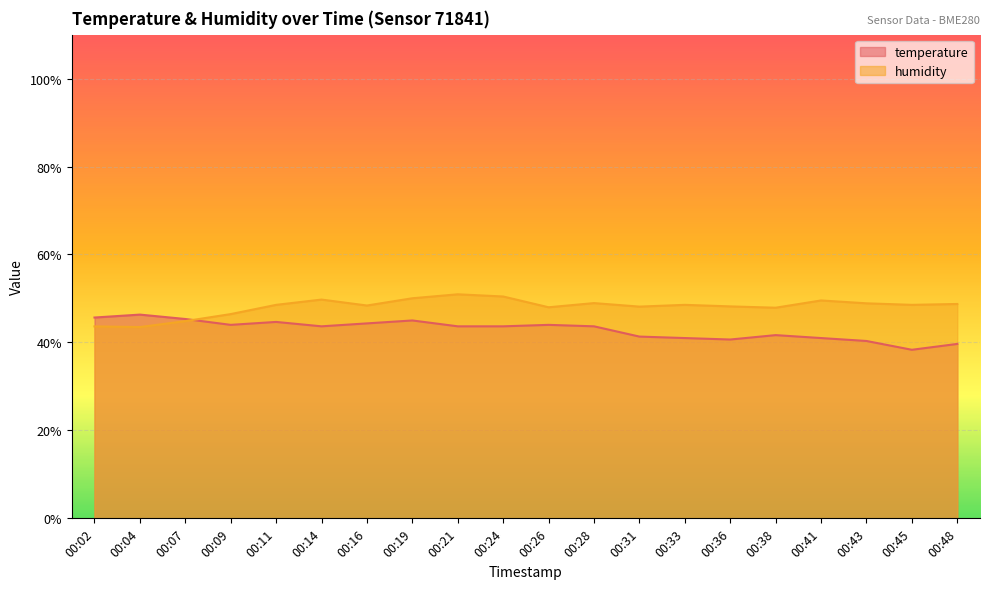

At which label is temperature closest to 42?

00:38